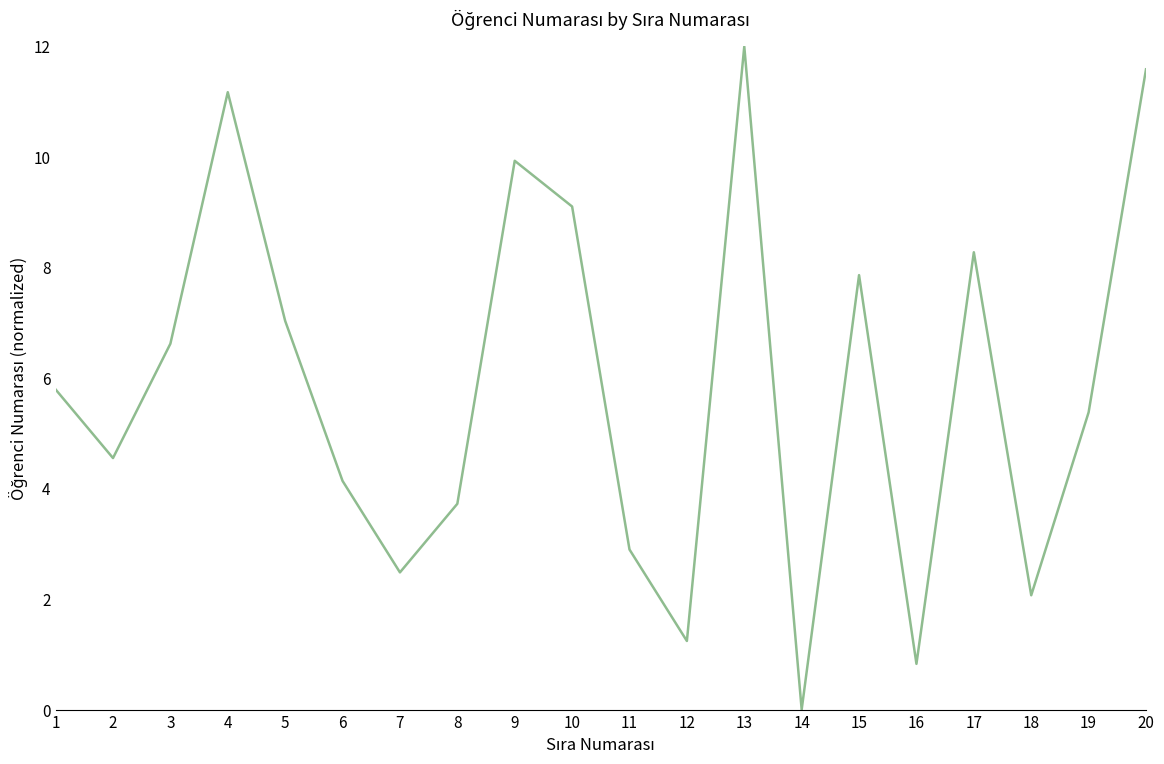

Is it true that the value at 14 is -3.9?

False